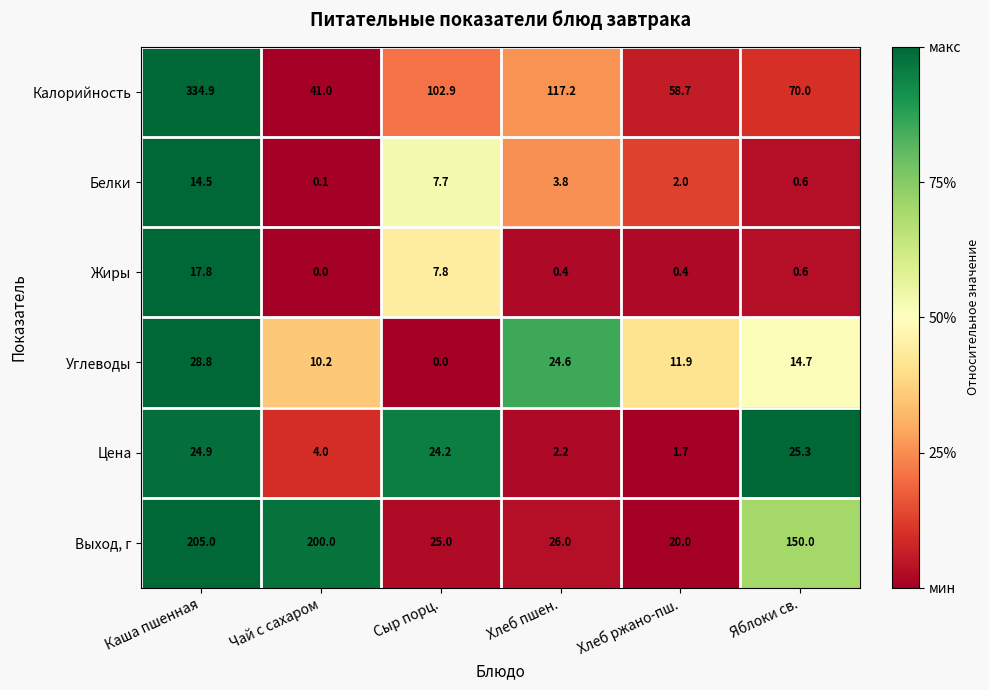

Which series has the largest total across all categories?

Калорийность